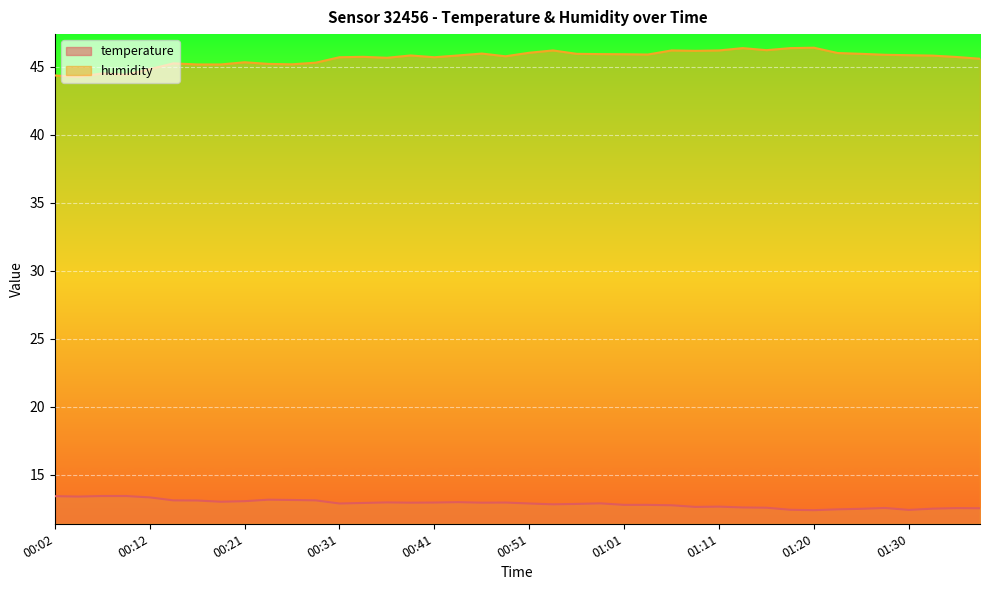

What is the total value across all series at 01:11?

58.9